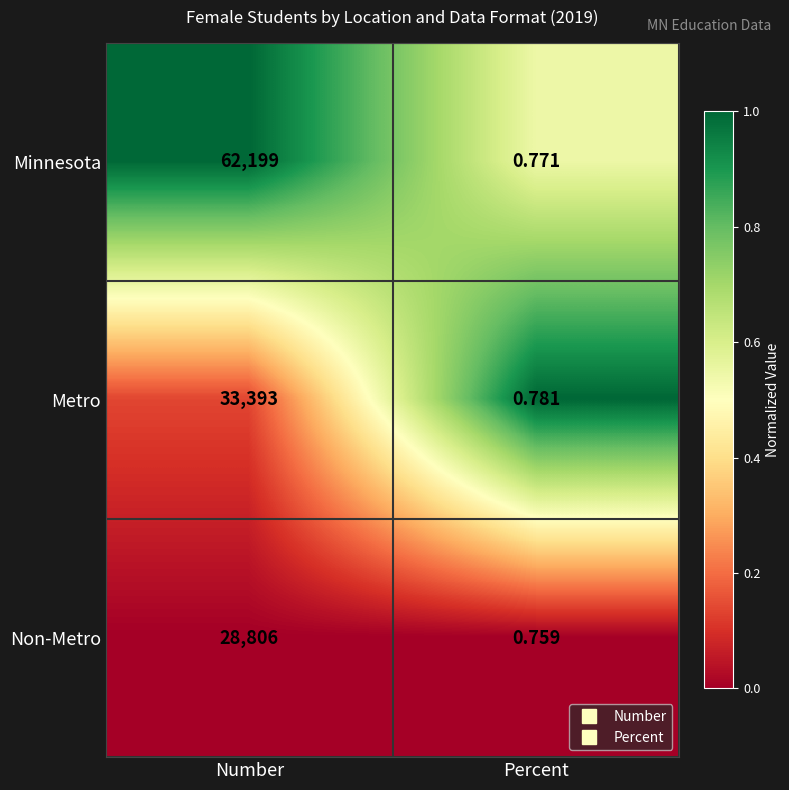

Where is Non-Metro nearest to the value 14403?

Percent